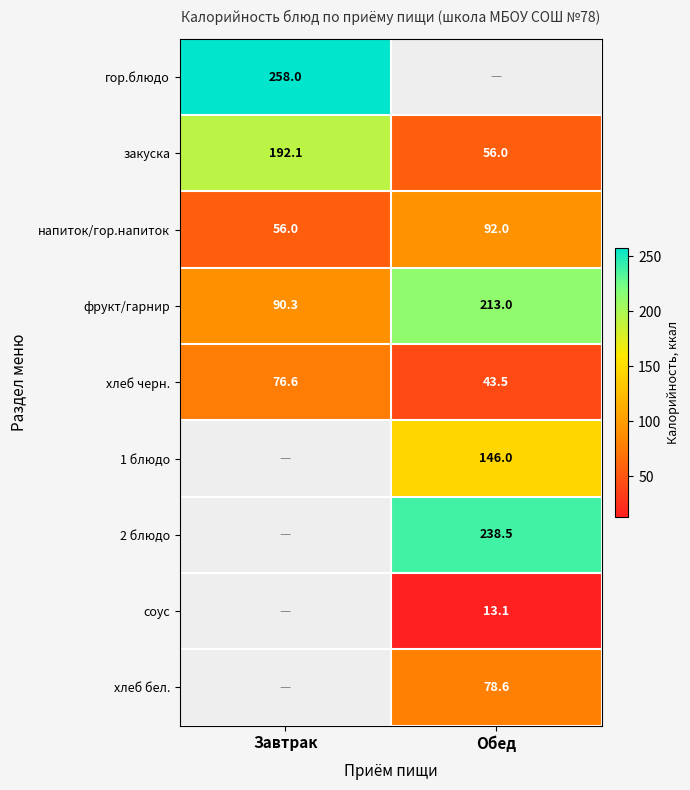

Rank the categories by фрукт/гарнир value from highest to lowest.

Обед, Завтрак